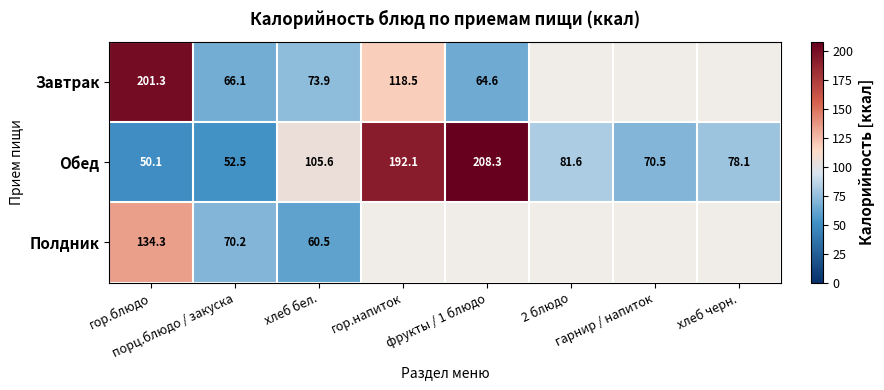

At which label does Обед first exceed 81?

хлеб бел.